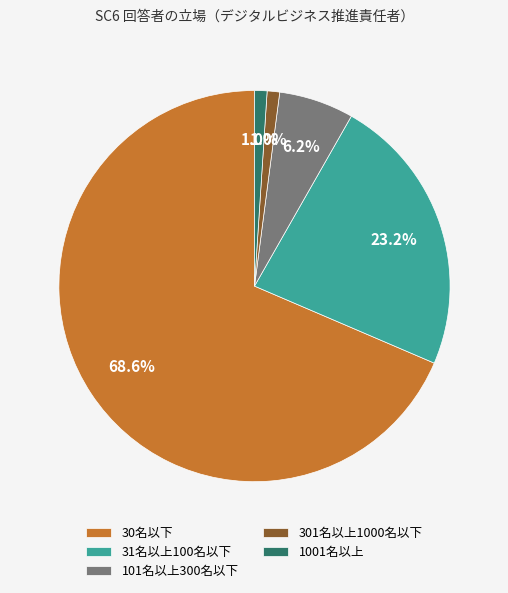

The 31名以上100名以下 slice represents 23% of the pie. True or false?

True